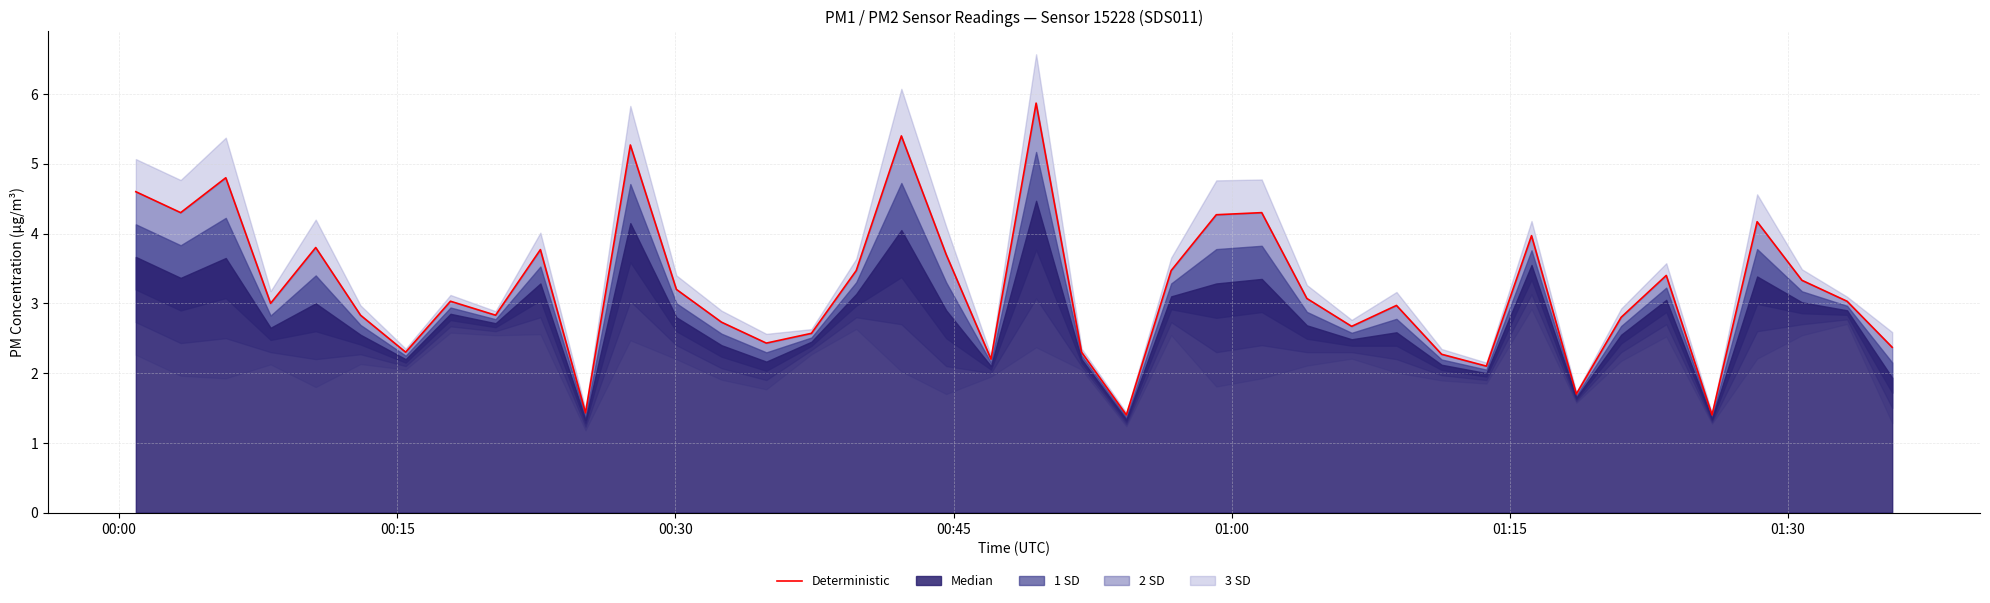

How many interior local valleys (lower than both neighbors) does the data have?

12